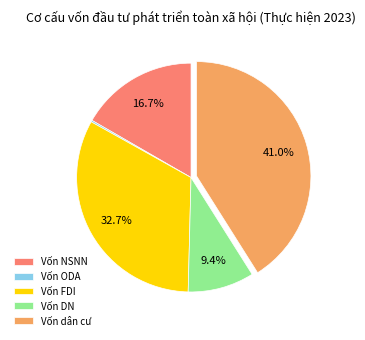

Is there any slice that represents more than half of the pie?

No